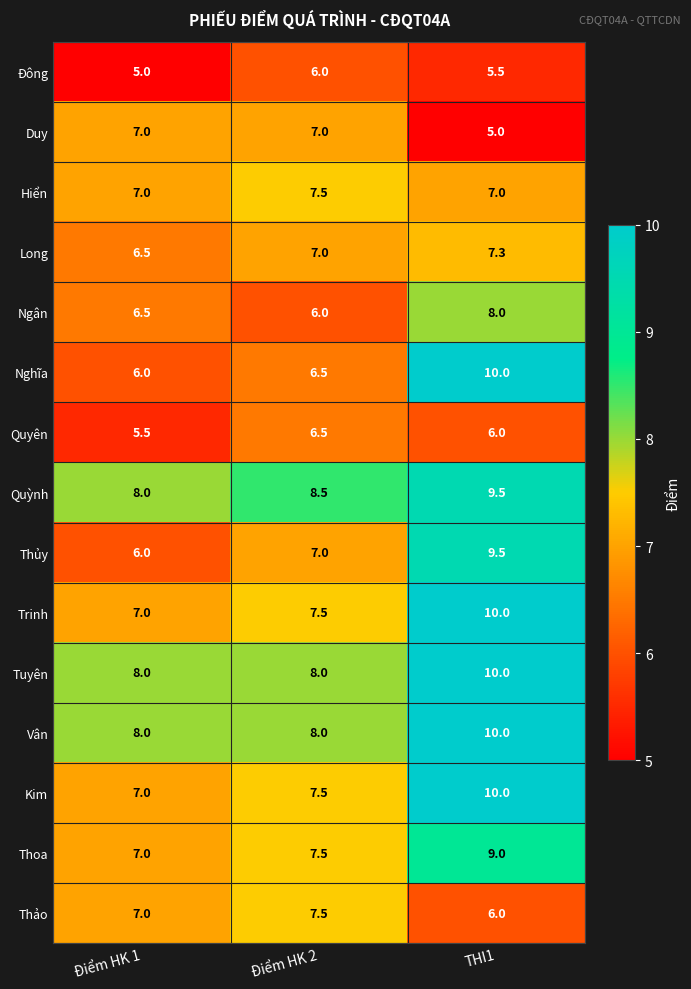

How many series are shown in this chart?

15